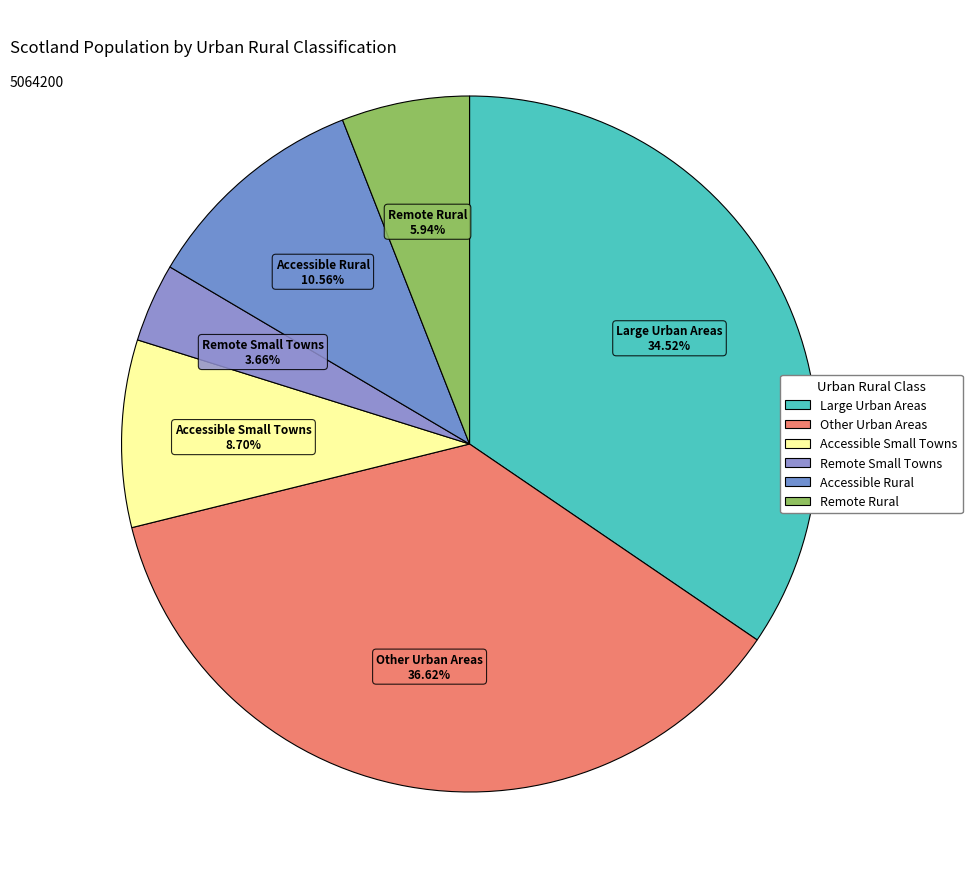

How many slices are in this pie chart?

6